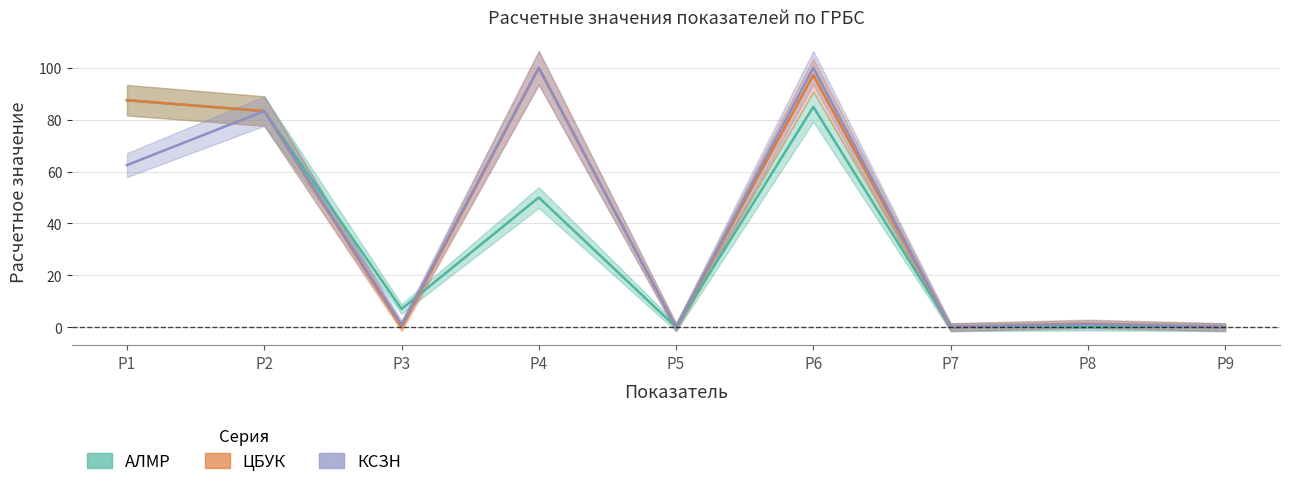

True or false: ЦБУК and КСЗН intersect in this chart.

False